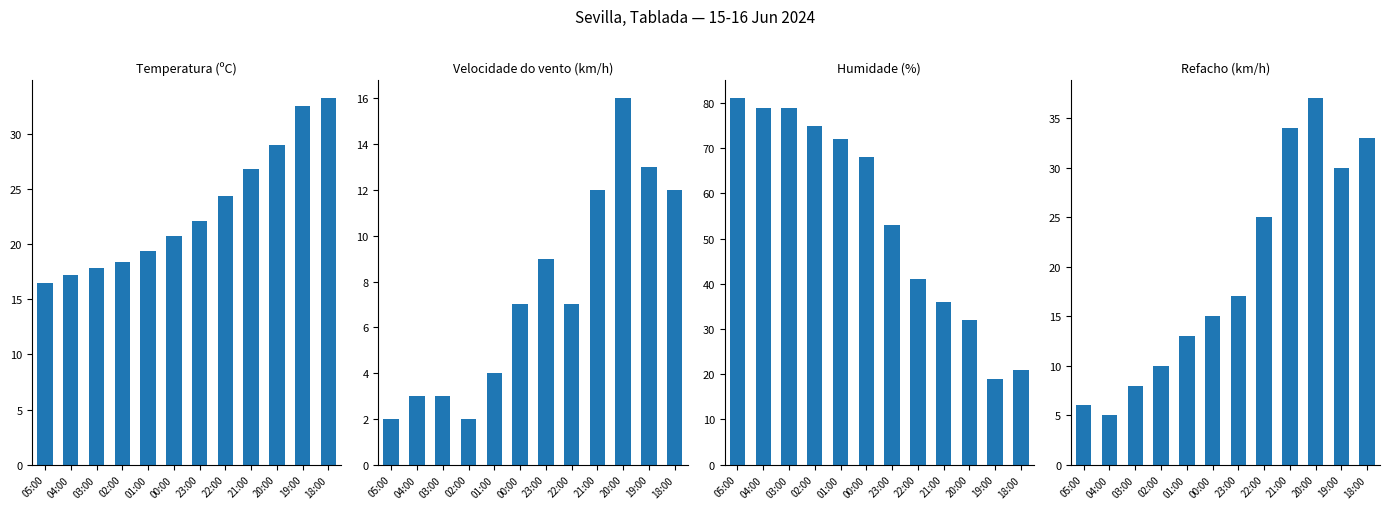

What is the sum of the Humidade (%) values at 22:00 and 05:00?

122.0